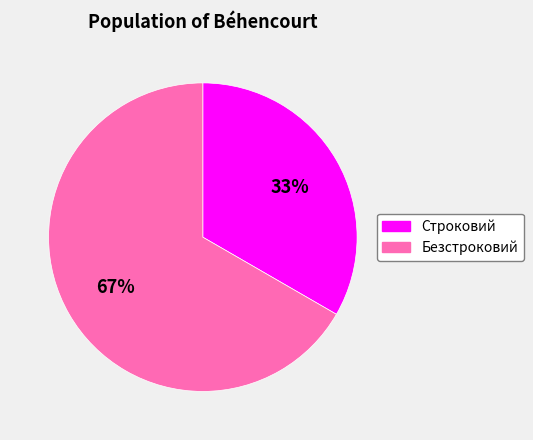

What is the ratio of the value at Строковий to the value at Безстроковий?

0.5